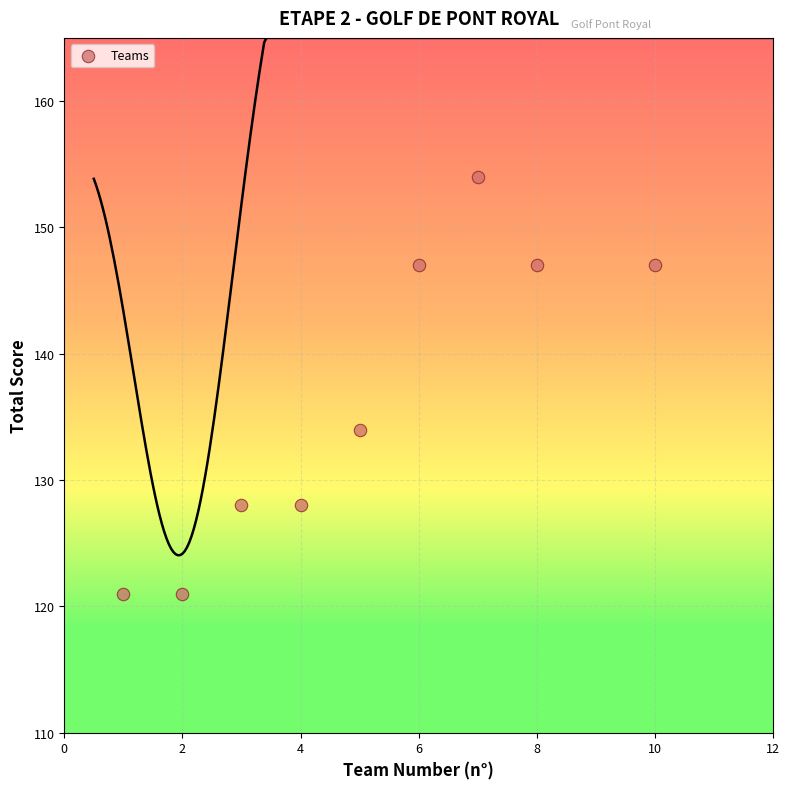

What Y value in the scatter plot is closest to 137?

134